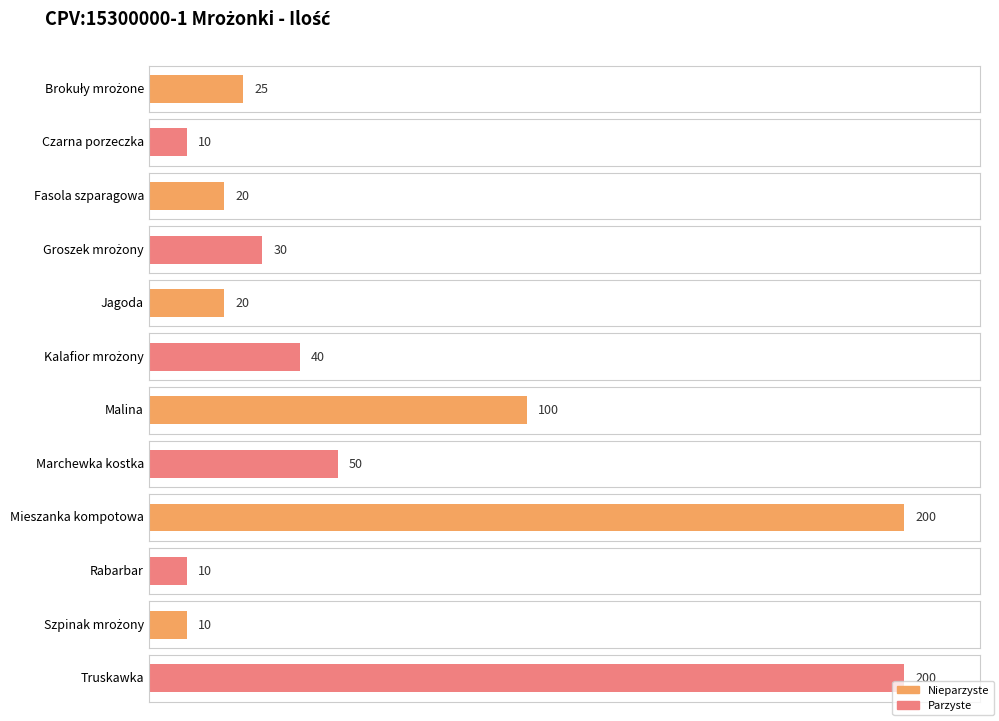

Reading left to right, transcribe all the data shown in this chart.

25	10	20	30	20	40	100	50	200	10	10	200